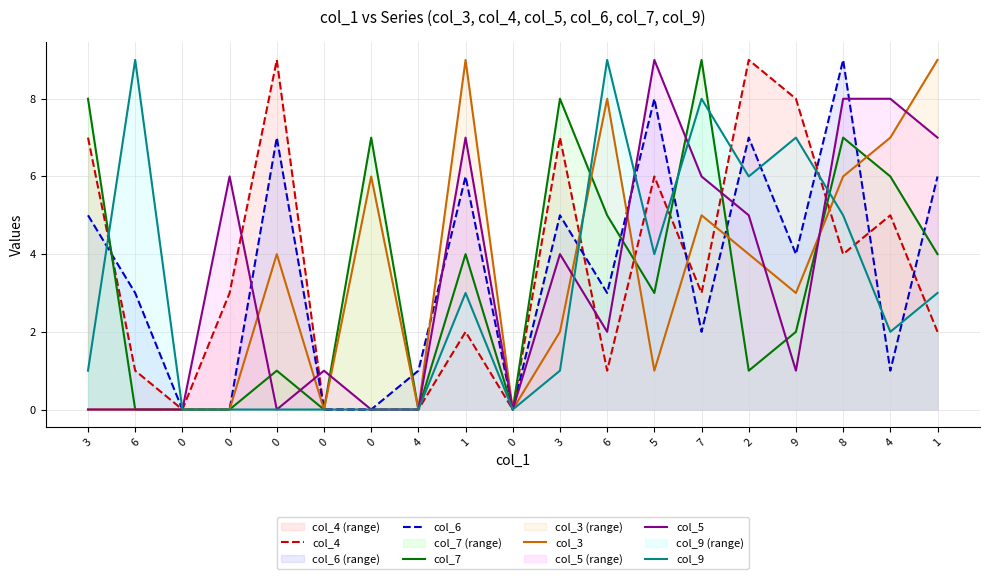

What is the difference between the highest and lowest values at 5?

8